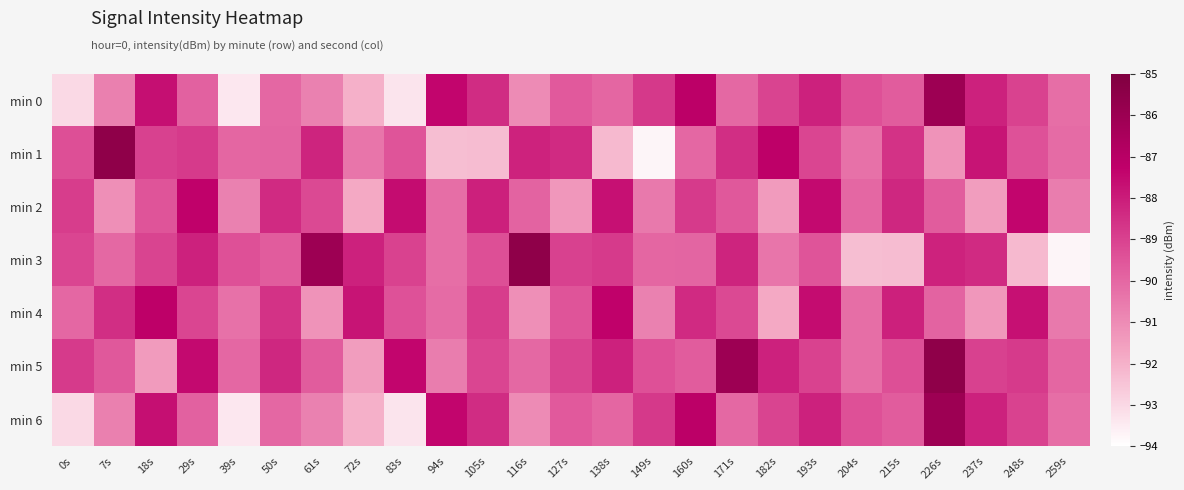

At which category is the sum across all series the highest?

226s